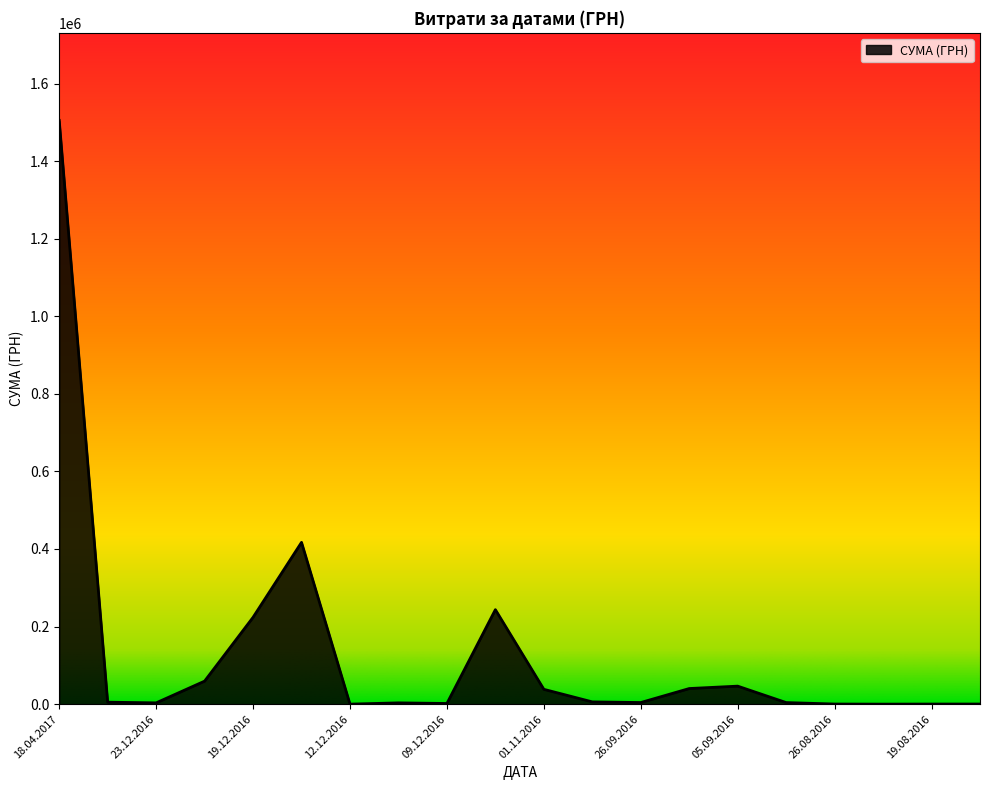

What is the maximum value shown in the chart?

1504929.0